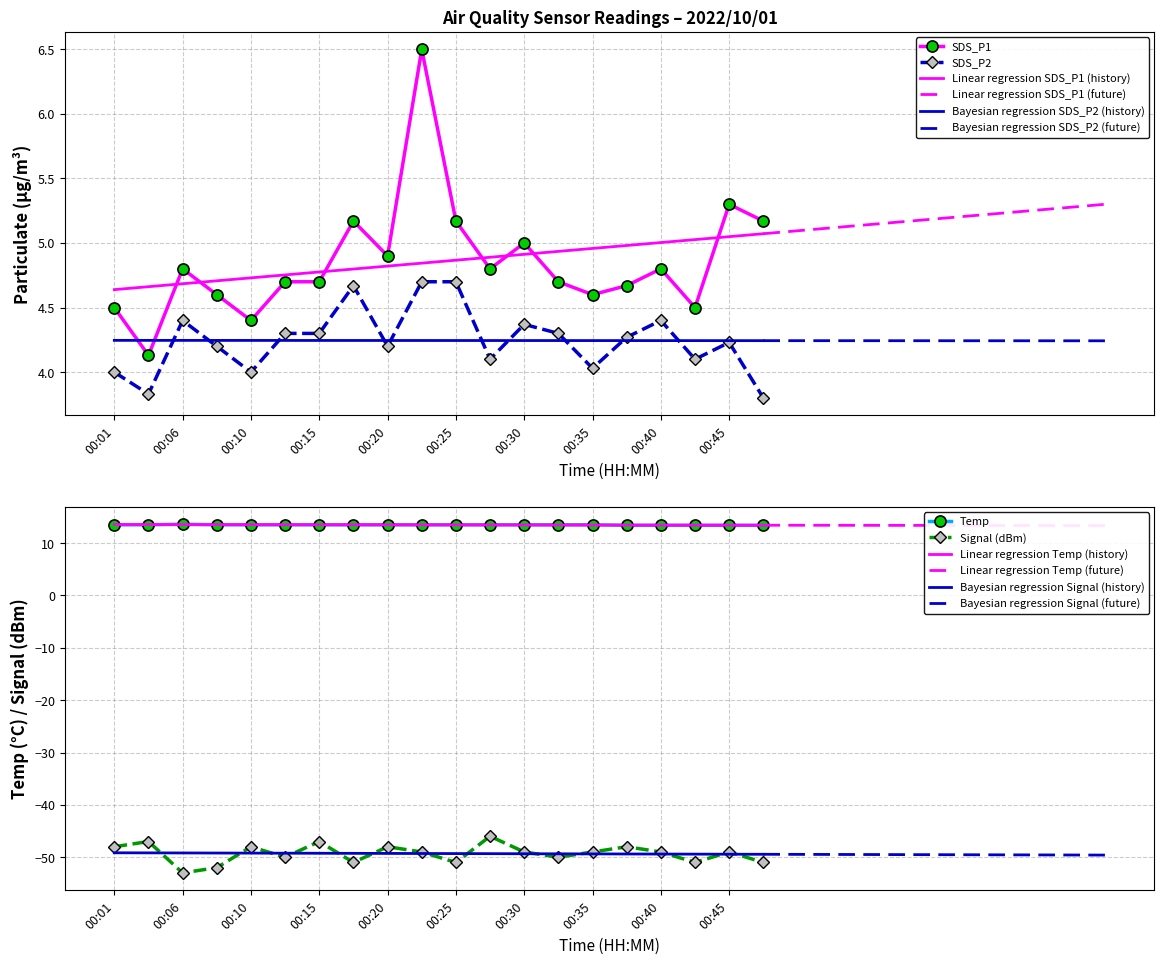

Reading left to right, extract all data points from this chart.

SDS_P1: 00:01=4.5	00:03=4.1	00:06=4.8	00:08=4.6	00:10=4.4	00:13=4.7	00:15=4.7	00:18=5.2	00:20=4.9	00:23=6.5	00:25=5.2	00:28=4.8	00:30=5.0	00:32=4.7	00:35=4.6	00:37=4.7	00:40=4.8	00:42=4.5	00:45=5.3	00:47=5.2
SDS_P2: 00:01=4.0	00:03=3.8	00:06=4.4	00:08=4.2	00:10=4.0	00:13=4.3	00:15=4.3	00:18=4.7	00:20=4.2	00:23=4.7	00:25=4.7	00:28=4.1	00:30=4.4	00:32=4.3	00:35=4.0	00:37=4.3	00:40=4.4	00:42=4.1	00:45=4.2	00:47=3.8
Temp: 00:01=13.5	00:03=13.5	00:06=13.6	00:08=13.5	00:10=13.5	00:13=13.5	00:15=13.5	00:18=13.5	00:20=13.5	00:23=13.5	00:25=13.5	00:28=13.5	00:30=13.5	00:32=13.5	00:35=13.5	00:37=13.4	00:40=13.4	00:42=13.4	00:45=13.4	00:47=13.4
Signal: 00:01=-48.0	00:03=-47.0	00:06=-53.0	00:08=-52.0	00:10=-48.0	00:13=-50.0	00:15=-47.0	00:18=-51.0	00:20=-48.0	00:23=-49.0	00:25=-51.0	00:28=-46.0	00:30=-49.0	00:32=-50.0	00:35=-49.0	00:37=-48.0	00:40=-49.0	00:42=-51.0	00:45=-49.0	00:47=-51.0